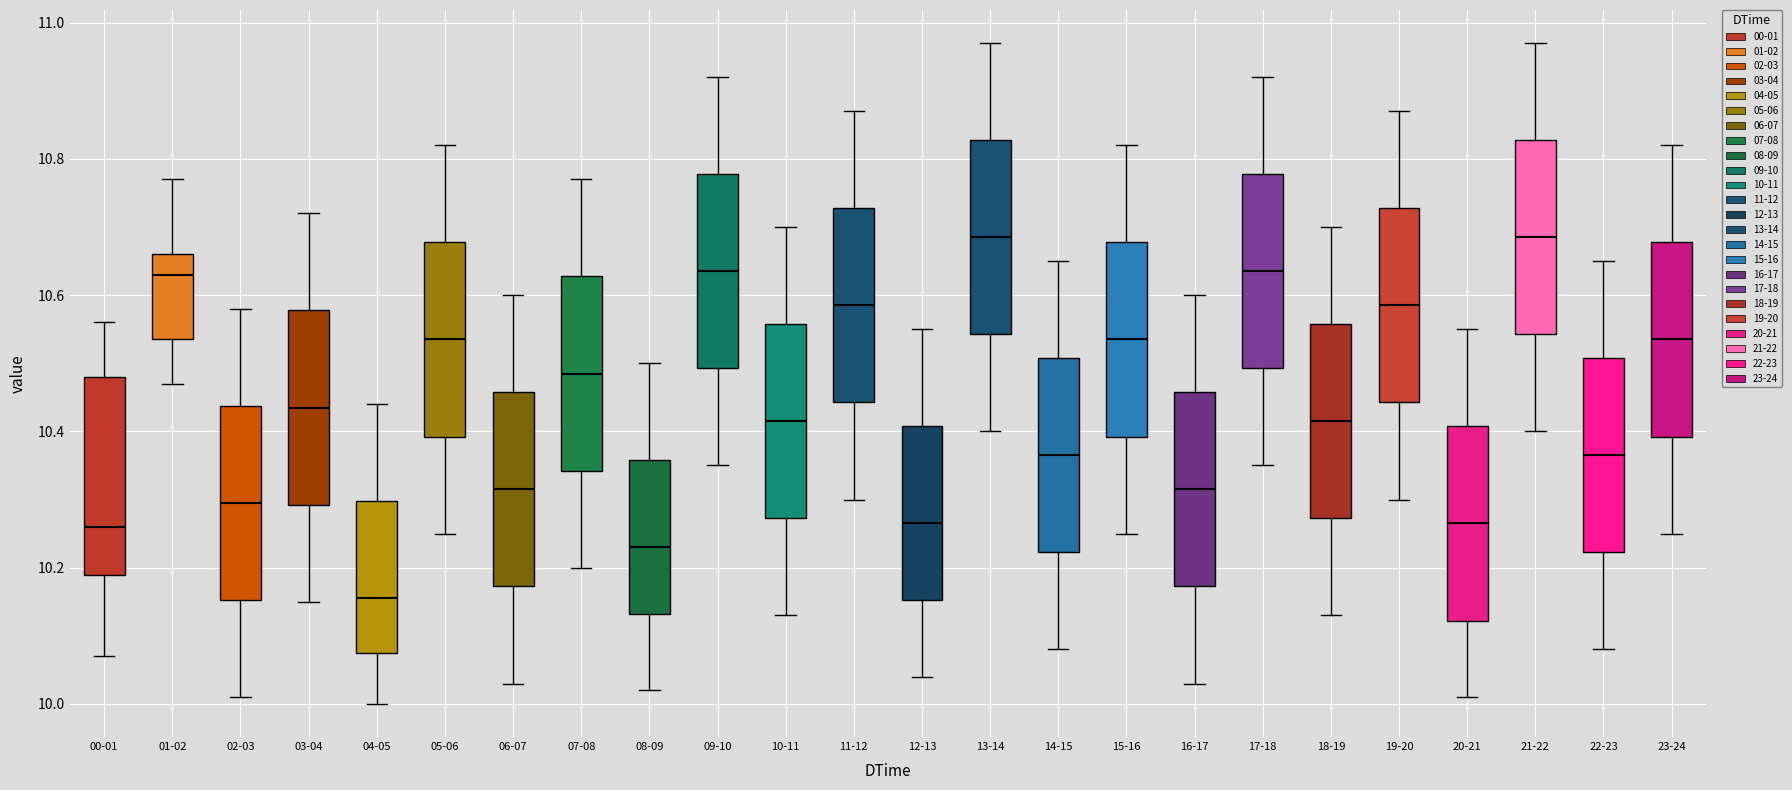

Which box has the lowest median line?

04-05